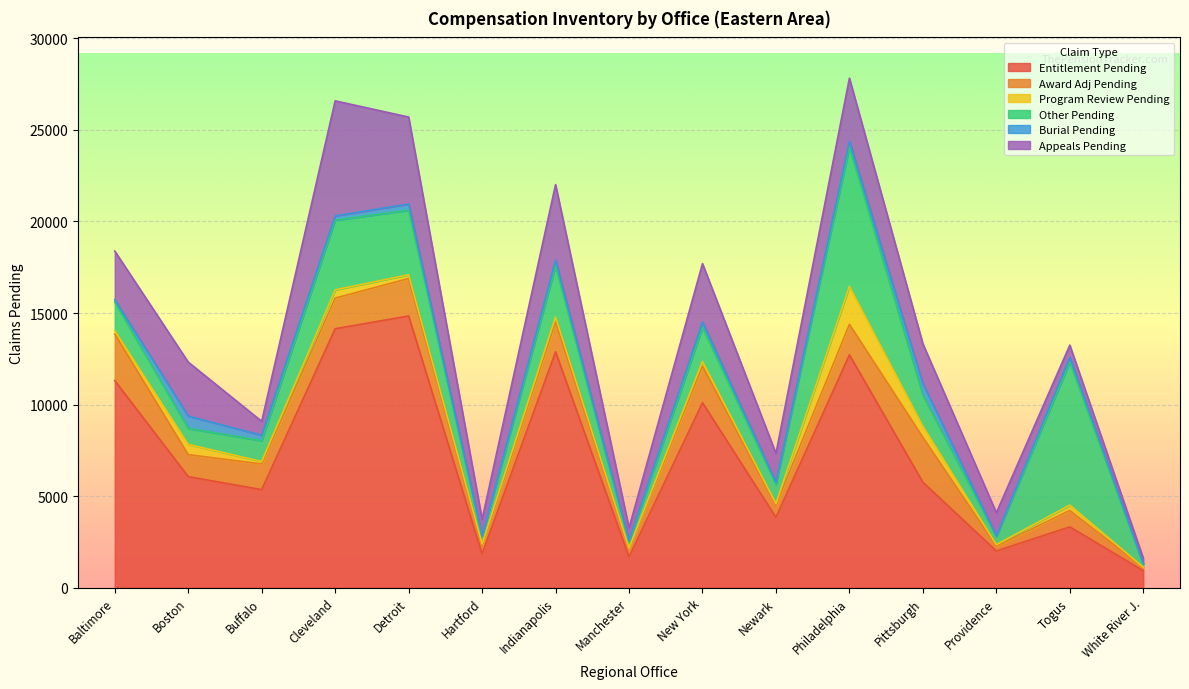

What is the value of the Burial Pending point at the 12th from the left?

630